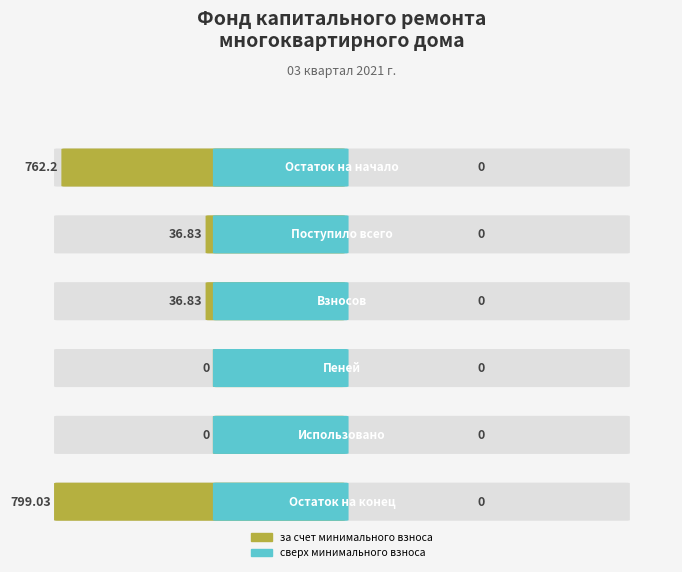

What is the difference between the maximum and minimum values in the за счет минимального взноса series?

799.0